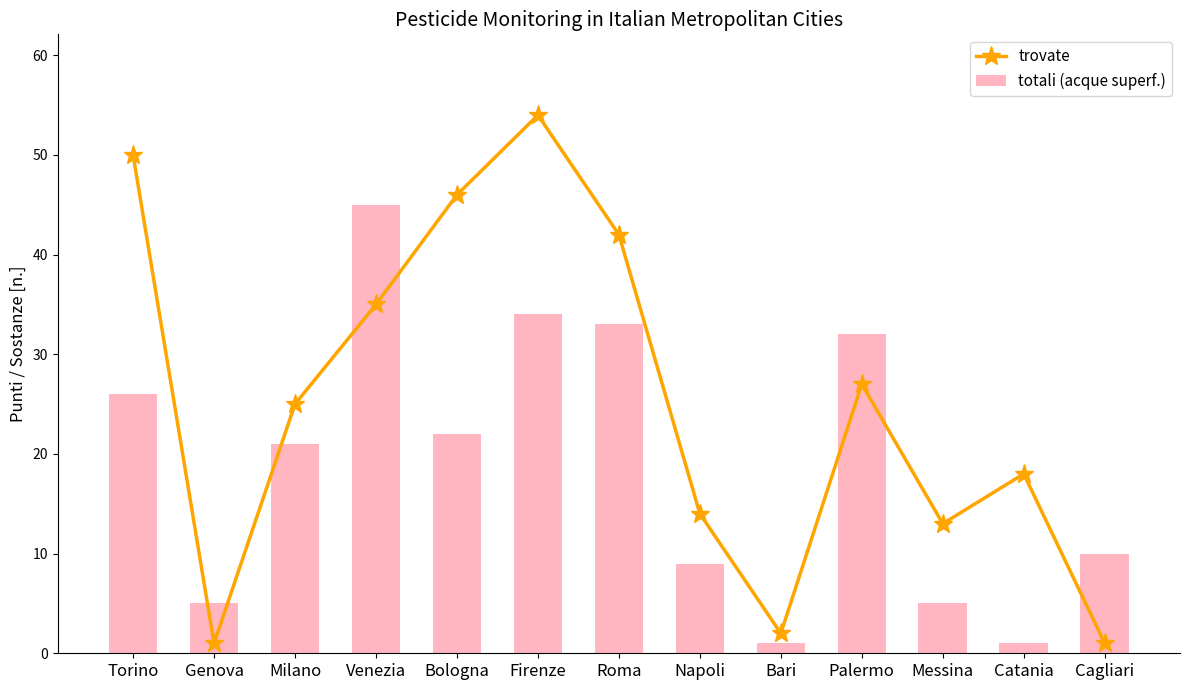

Where does the trovate series first go above 25?

Torino